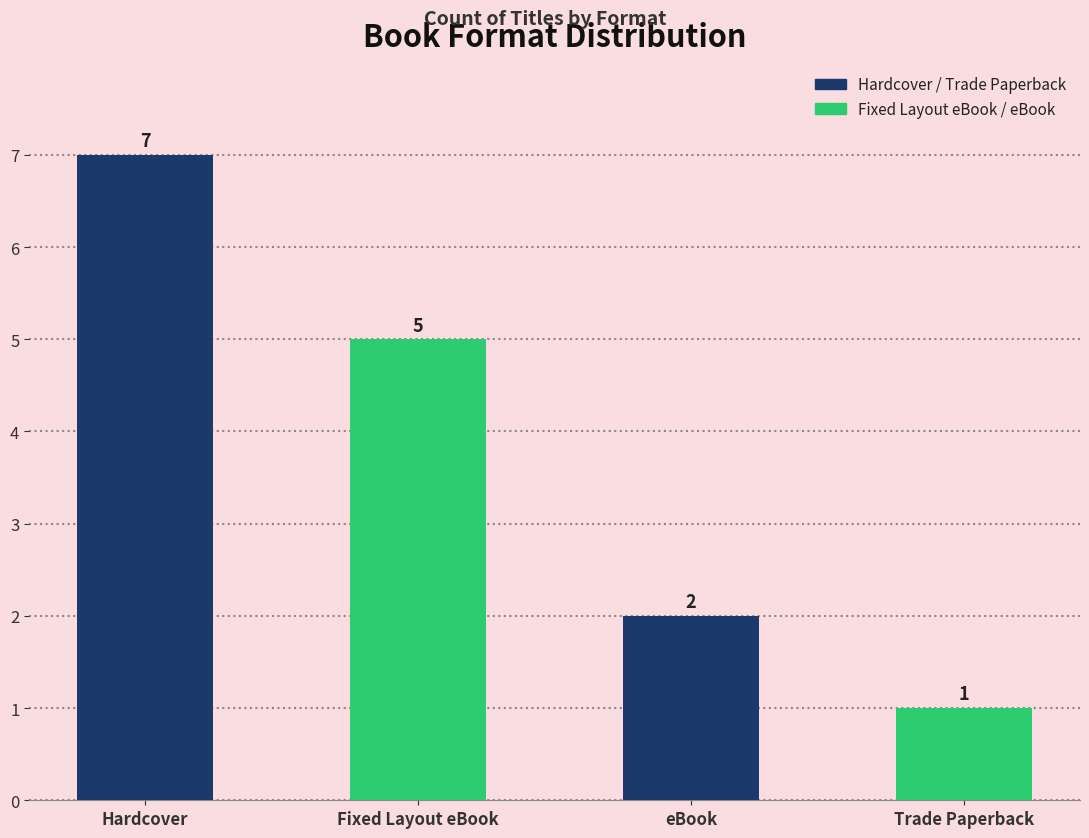

The value at eBook is 2. True or false?

True